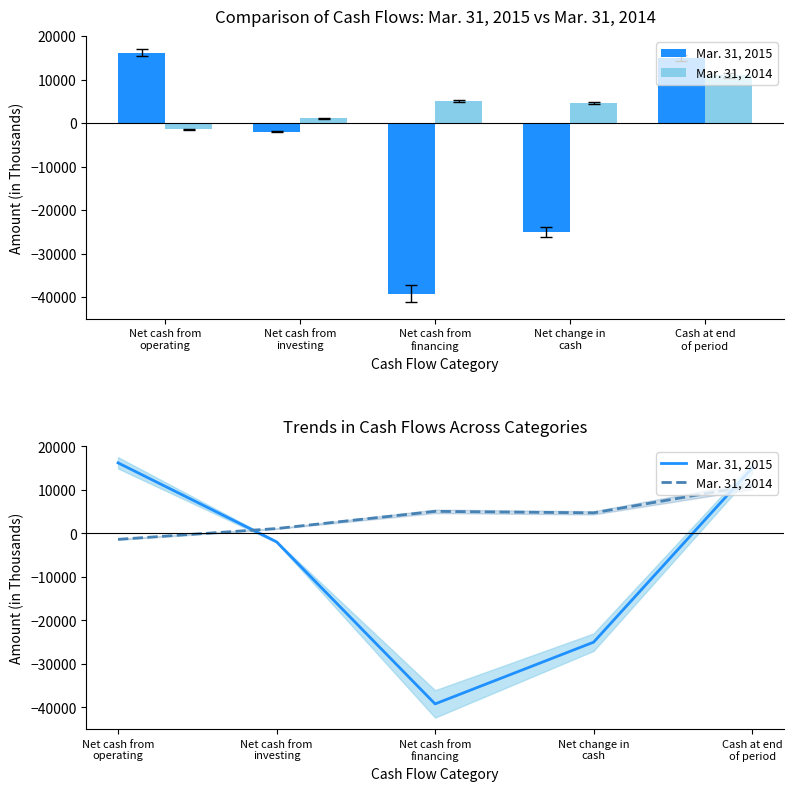

At which label is Mar. 31, 2014 closest to 4770?

Net change in
cash